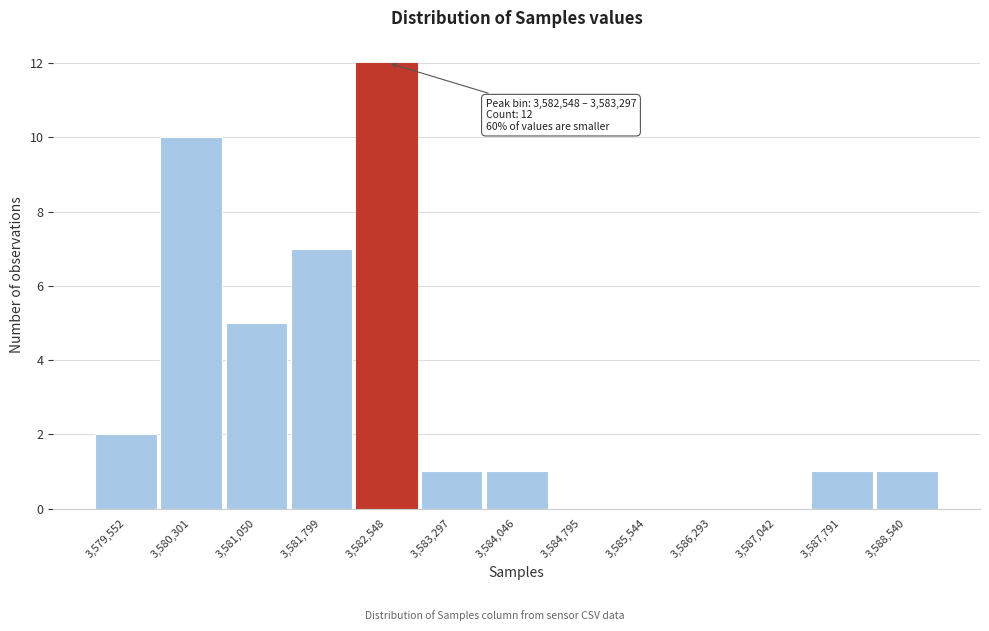

Reading left to right, list all the values displayed in this chart.

3,579,552=2	3,580,301=10	3,581,050=5	3,581,799=7	3,582,548=12	3,583,297=1	3,584,046=1	3,584,795=0	3,585,544=0	3,586,293=0	3,587,042=0	3,587,791=1	3,588,540=1